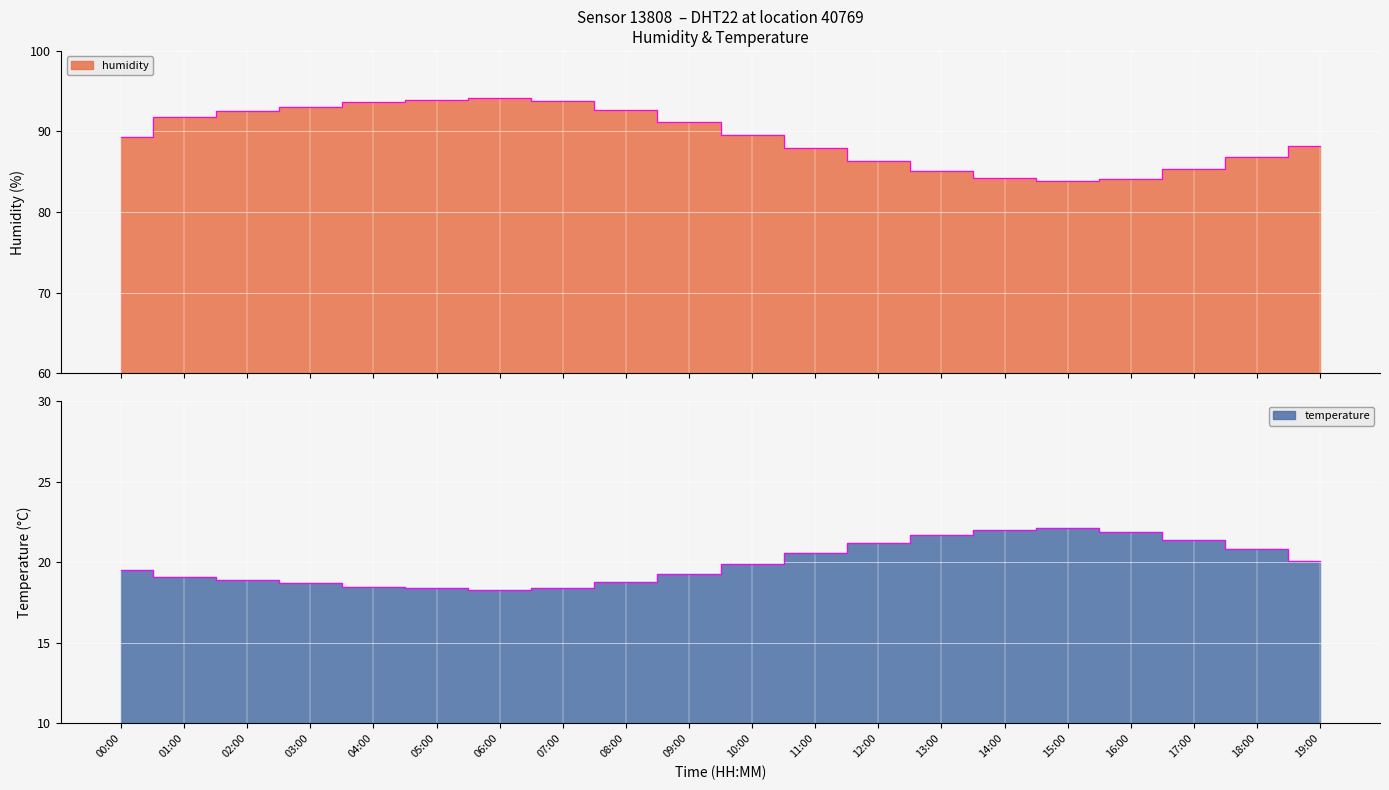

Reading left to right, transcribe all the data shown in this chart.

humidity: 89.3	91.8	92.5	93.1	93.6	93.9	94.1	93.8	92.7	91.2	89.6	87.9	86.3	85.1	84.2	83.8	84.1	85.3	86.8	88.2
temperature: 19.5	19.1	18.9	18.7	18.5	18.4	18.3	18.4	18.8	19.3	19.9	20.6	21.2	21.7	22.0	22.1	21.9	21.4	20.8	20.1